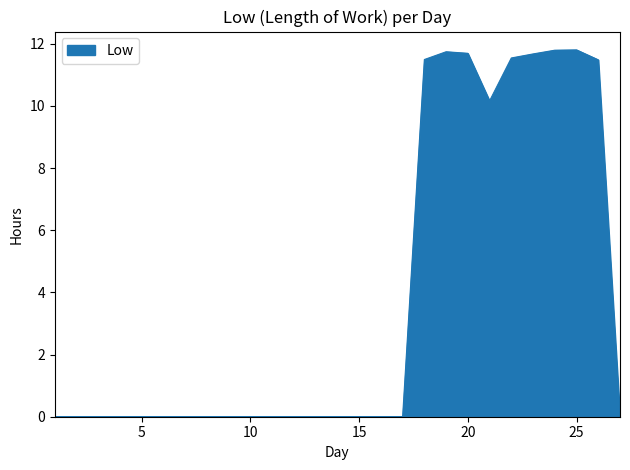

What is the greatest value displayed?

11.8